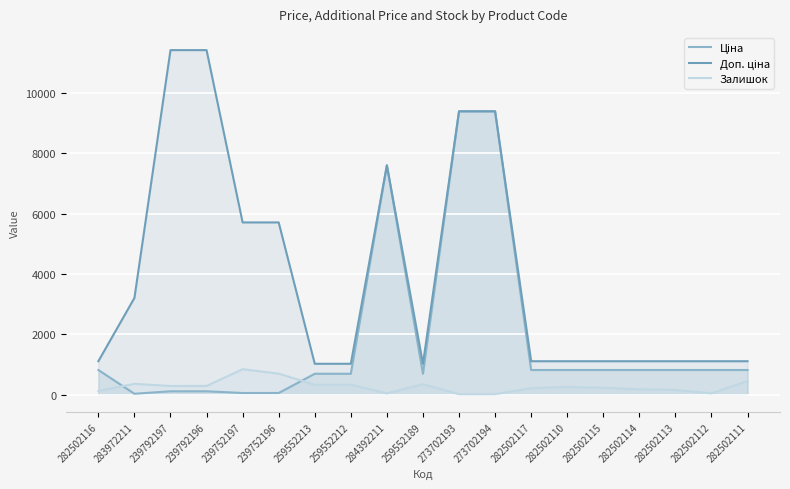

What are all the series names shown in the legend?

Ціна, Доп. ціна, Залишок